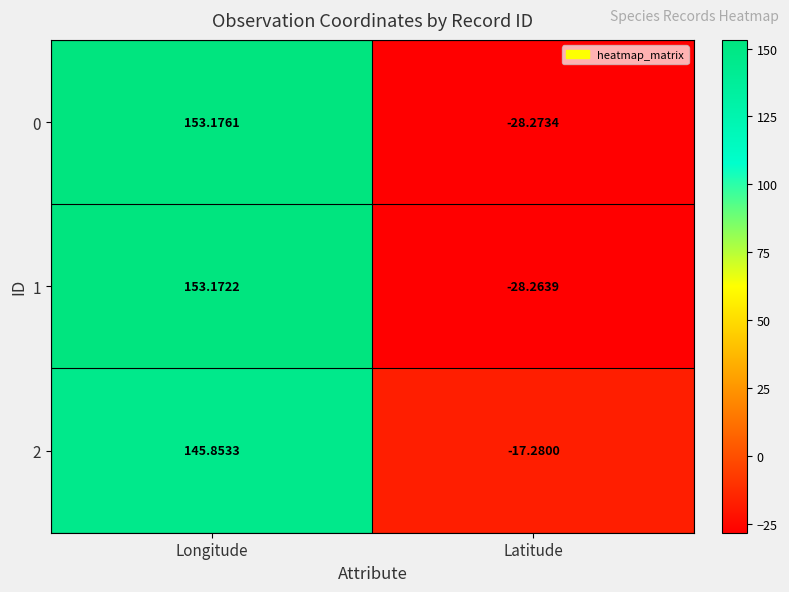

At which category is the sum across all series the highest?

Longitude